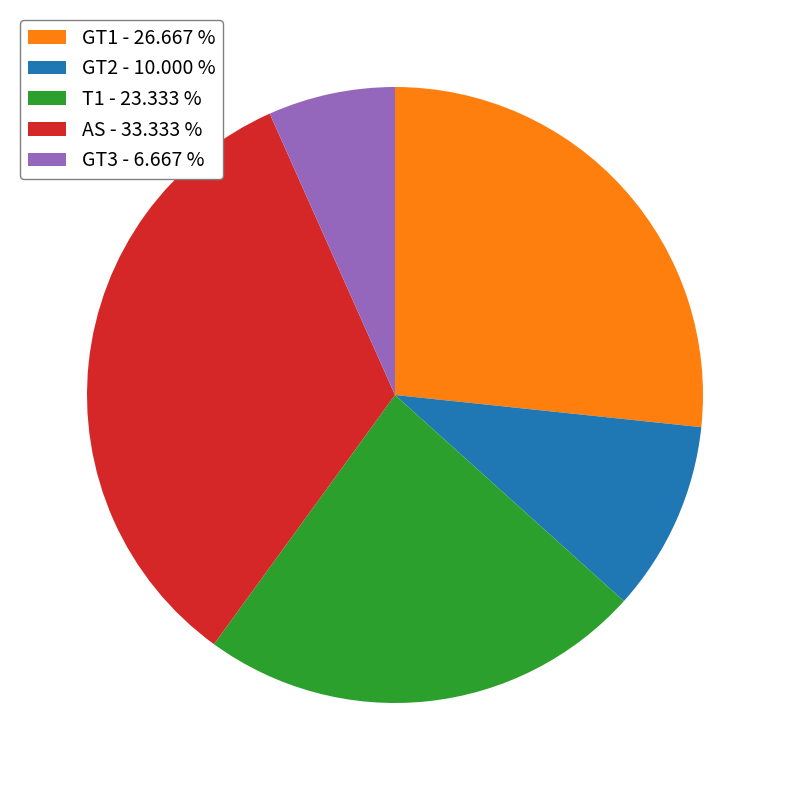

Is it true that GT1 is 27% of the pie?

True